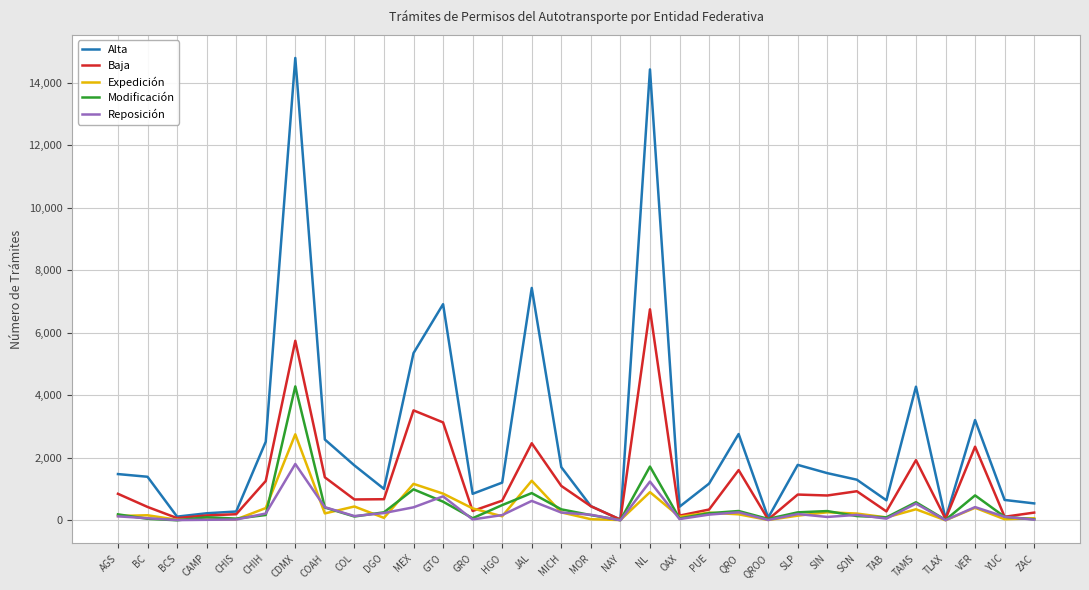

Which series has the widest spread of values?

Alta